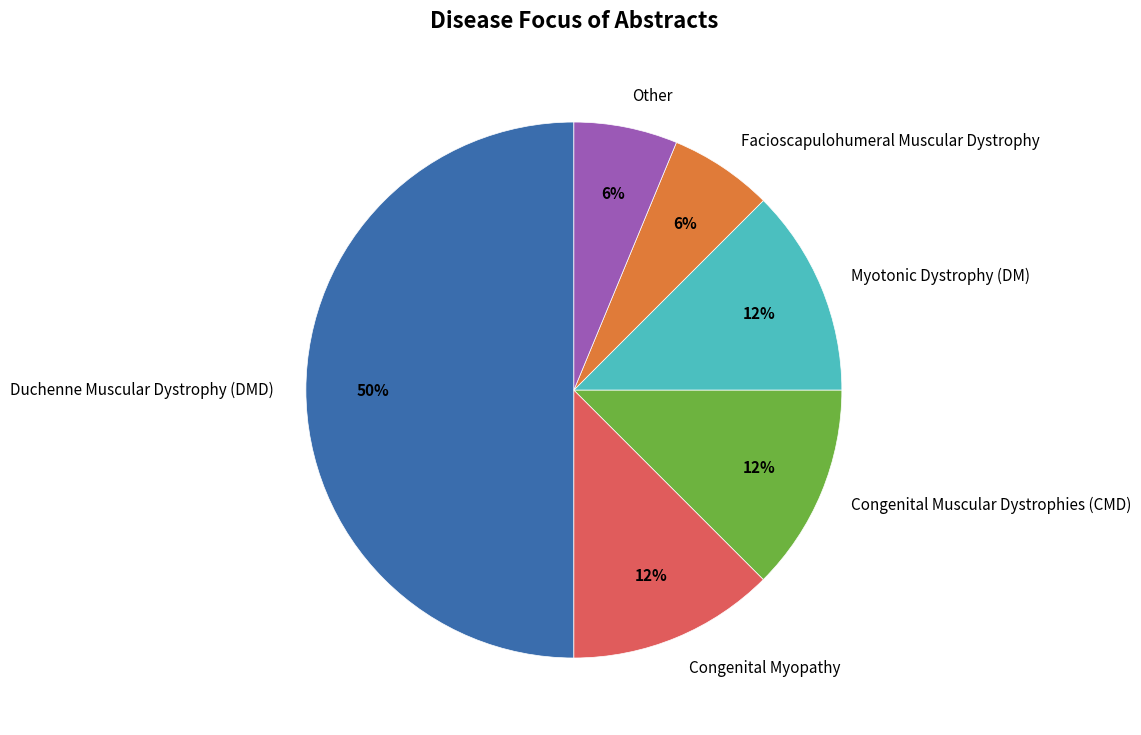

What is the largest slice in the pie chart?

Duchenne Muscular Dystrophy (DMD)